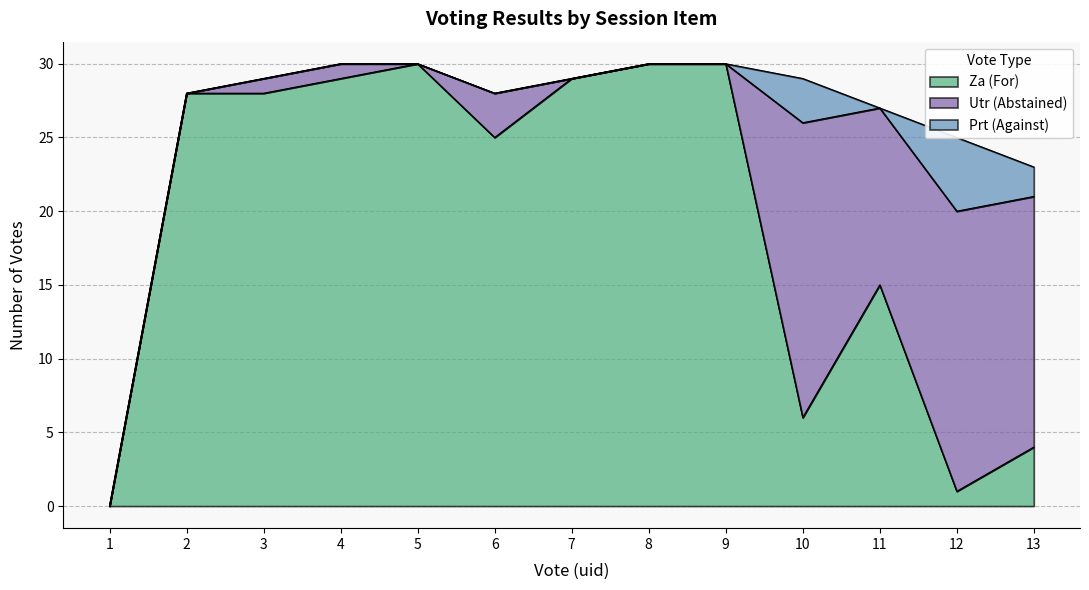

List the series in order of their overall mean, highest first.

Za (For), Utr (Abstained), Prt (Against)